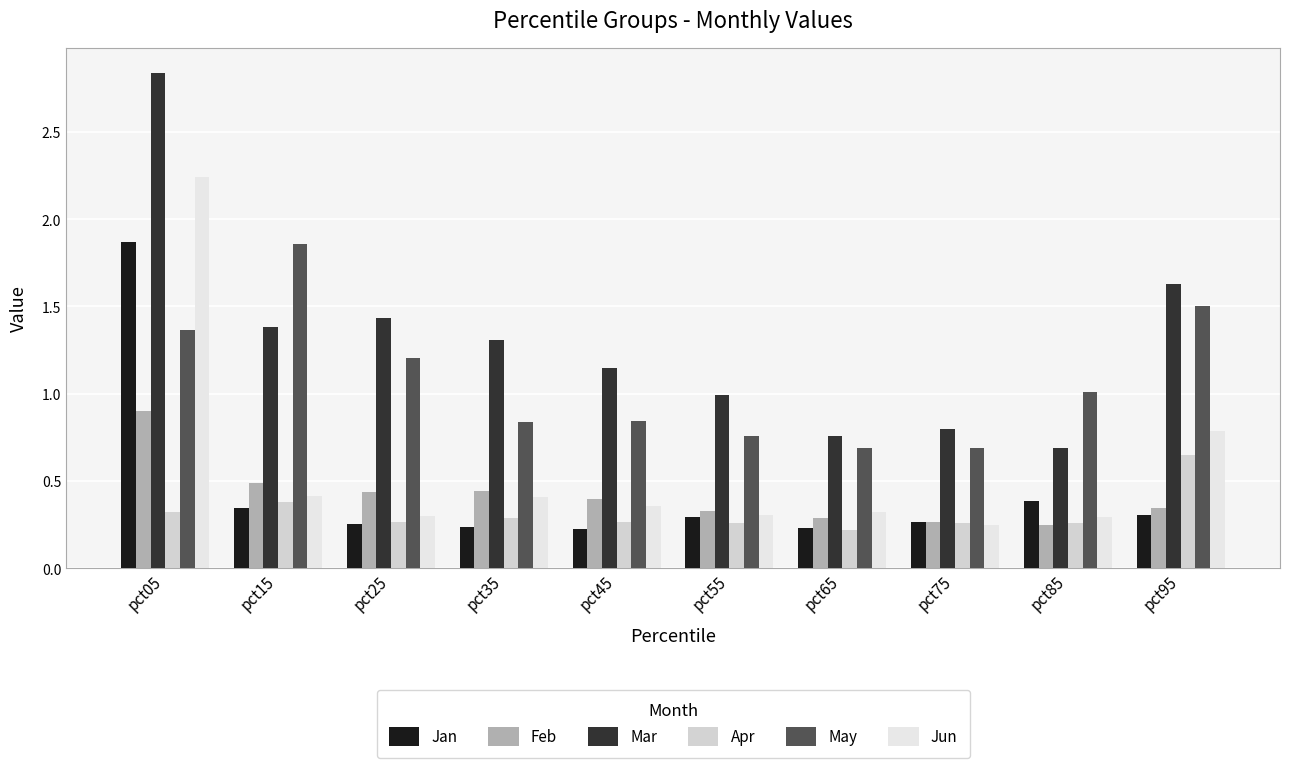

What is the greatest value displayed?

2.8